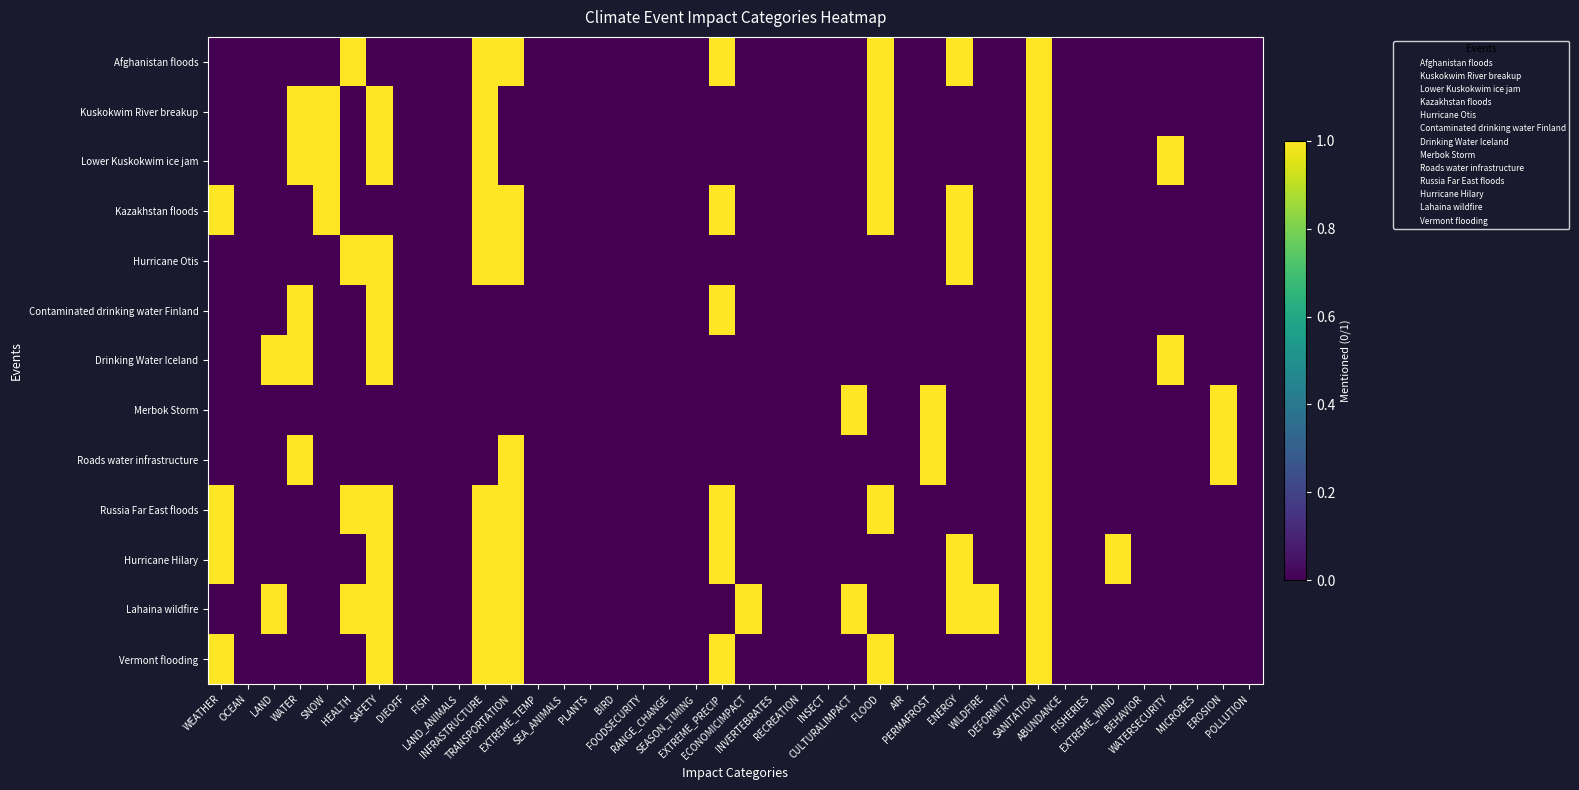

Which category has the highest value across all series?

HEALTH